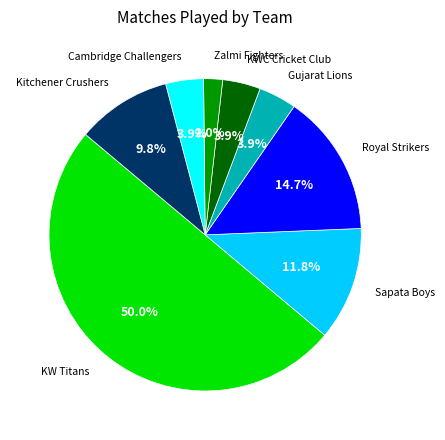

Which has a higher value, Sapata Boys or Royal Strikers?

Royal Strikers